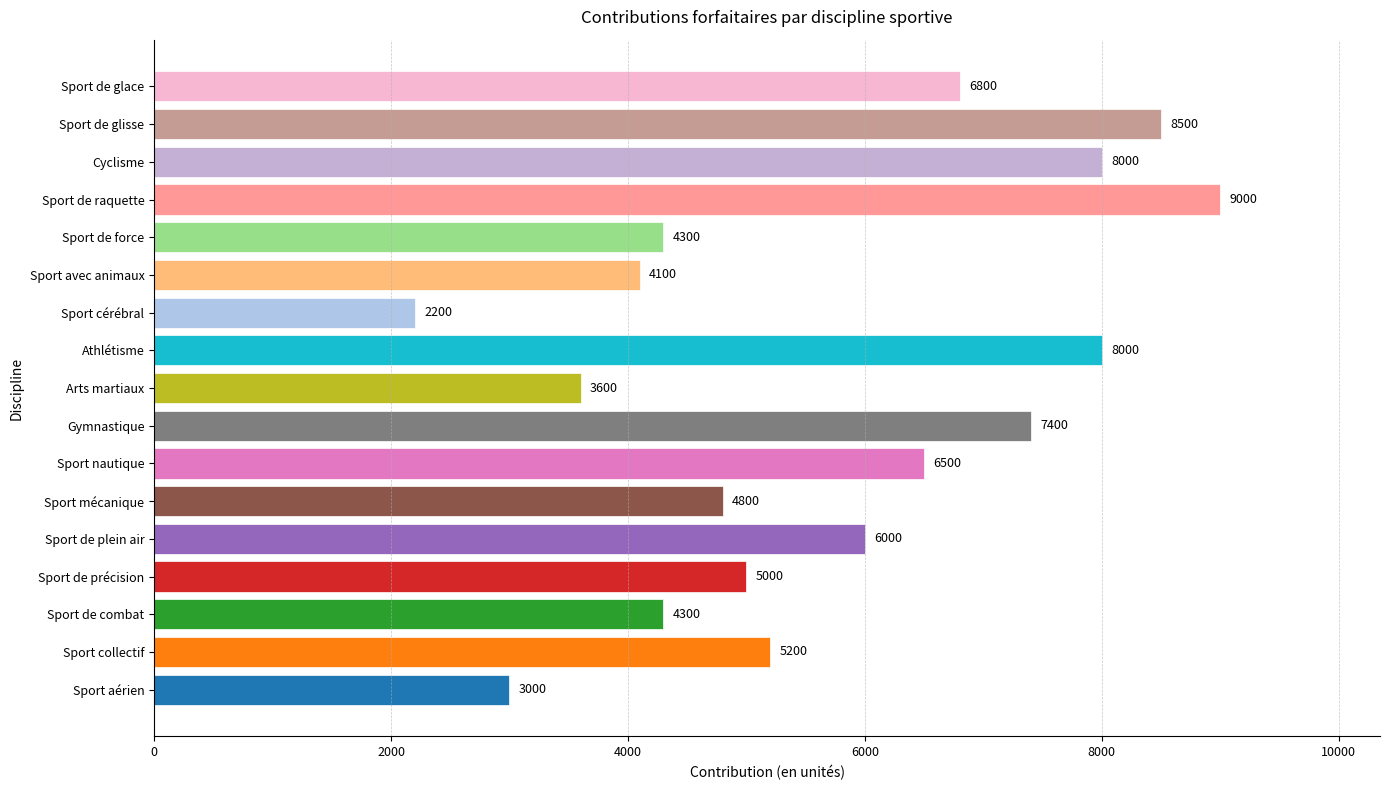

Reading bottom to top, list all the values displayed in this chart.

Sport aérien=3000	Sport collectif=5200	Sport de combat=4300	Sport de précision=5000	Sport de plein air=6000	Sport mécanique=4800	Sport nautique=6500	Gymnastique=7400	Arts martiaux=3600	Athlétisme=8000	Sport cérébral=2200	Sport avec animaux=4100	Sport de force=4300	Sport de raquette=9000	Cyclisme=8000	Sport de glisse=8500	Sport de glace=6800